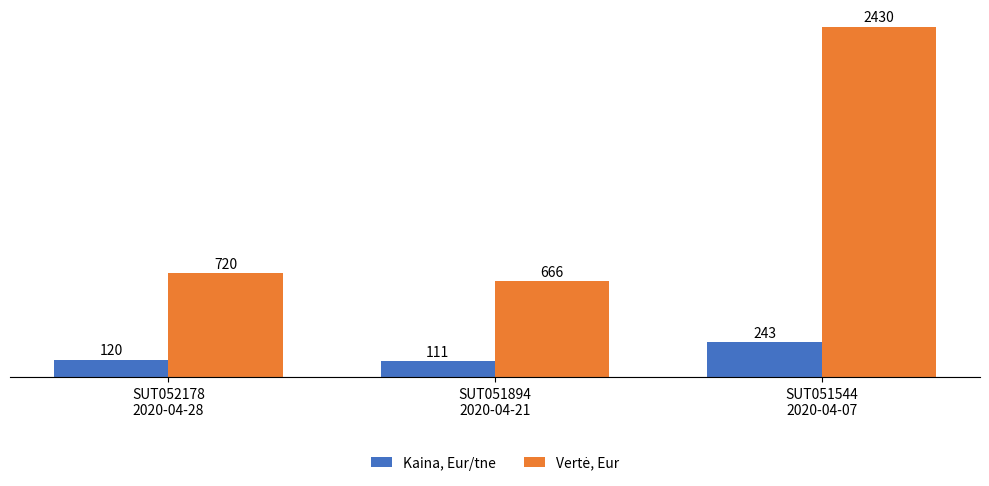

What is the average value of the Kaina, Eur/tne series?

158